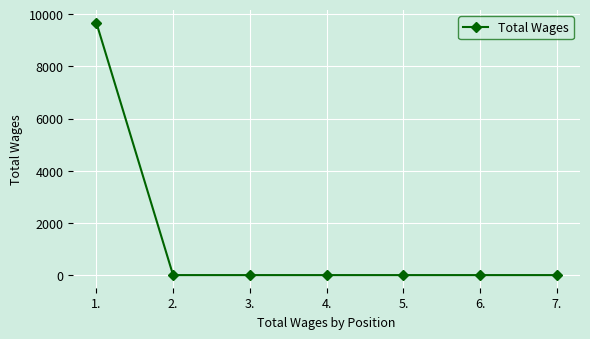

The chart shows a value of -4291 at 6.. True or false?

False